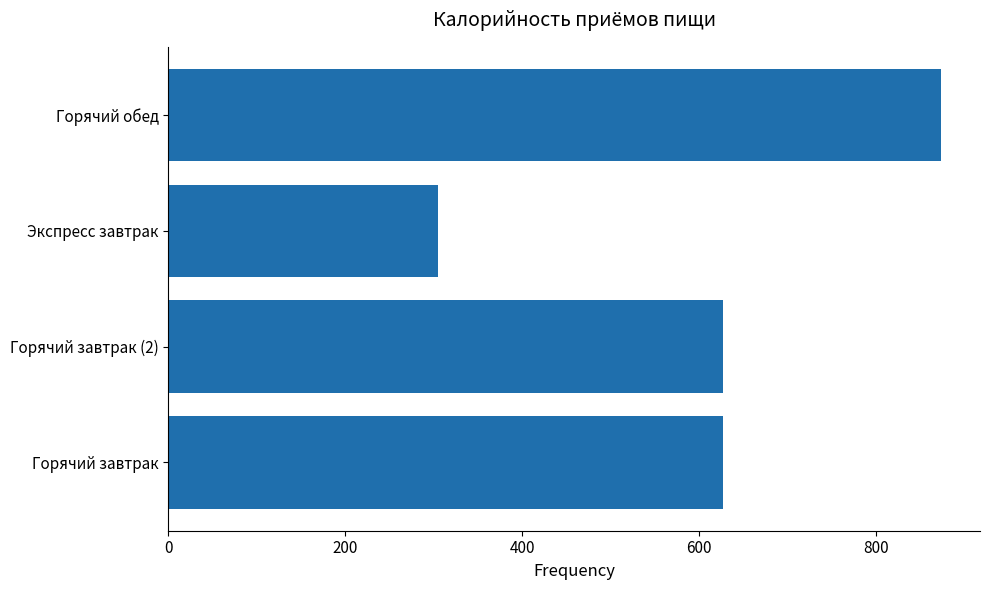

Read the value at Горячий завтрак.

626.5